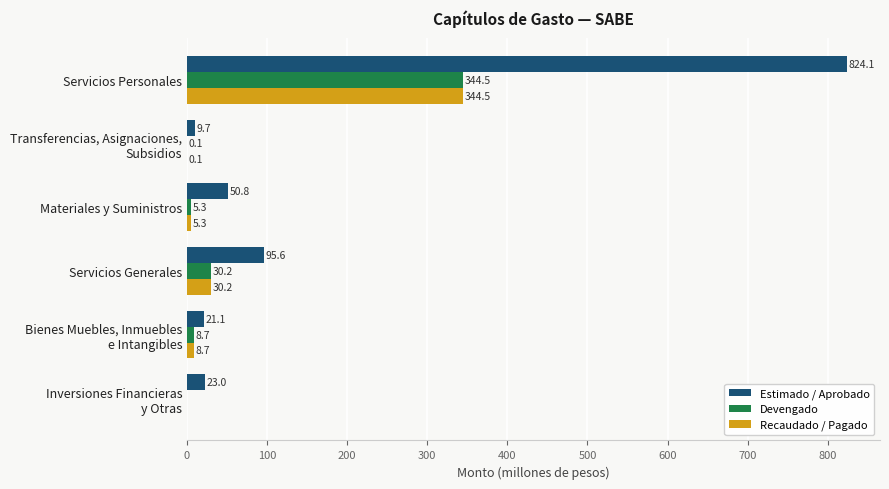

What is the sum of all Devengado values?

388.8